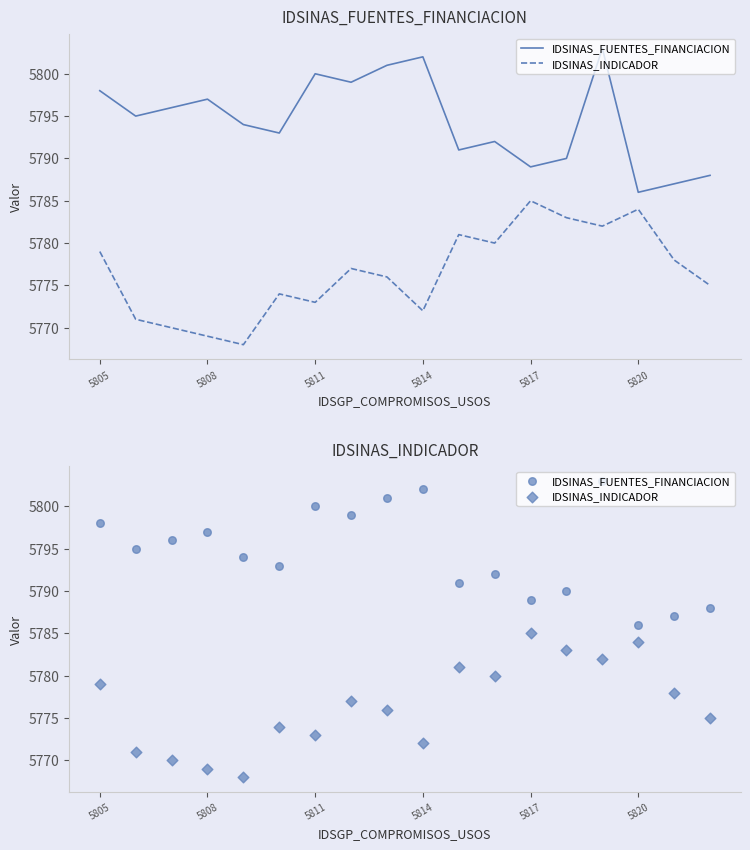

Which series contains the highest Y value?

IDSINAS_FUENTES_FINANCIACION